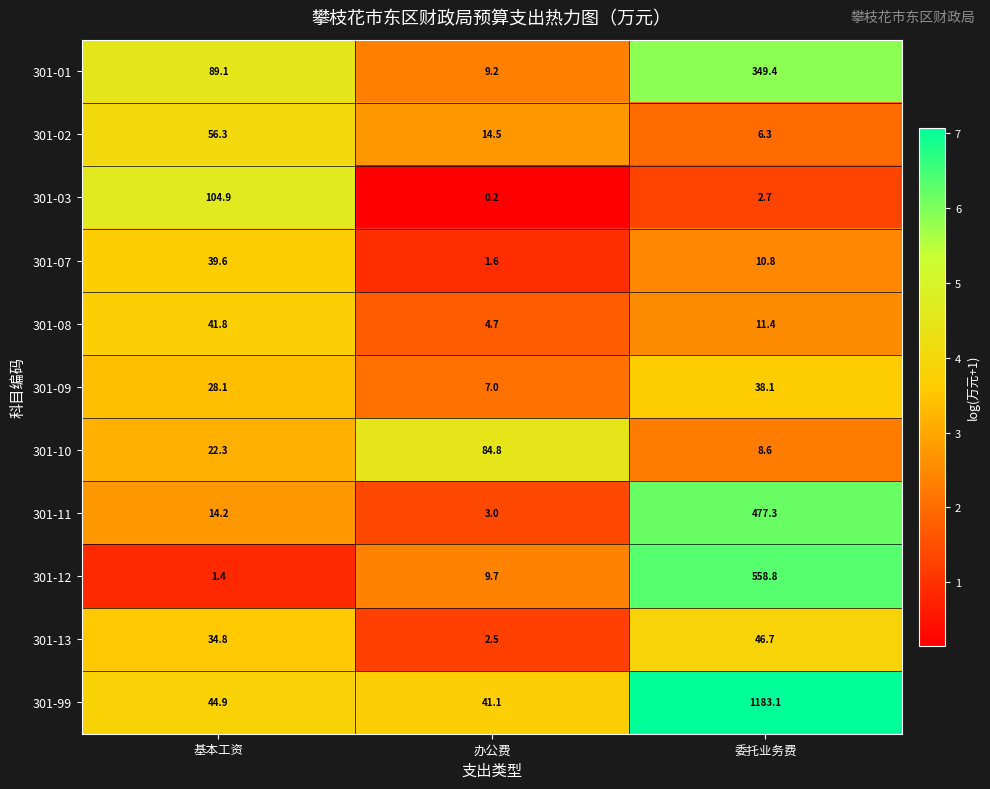

Which category has the lowest value in the 301-01 series?

办公费